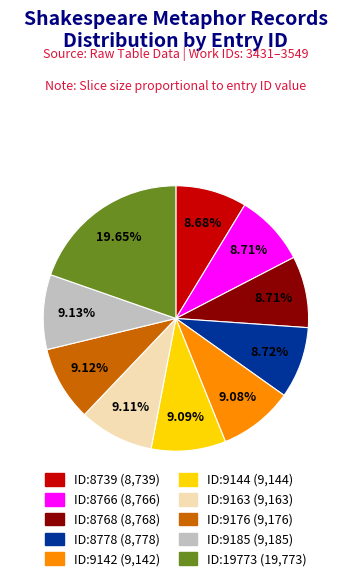

To the nearest percent, what is the difference between the largest and smallest slice percentages?

11%